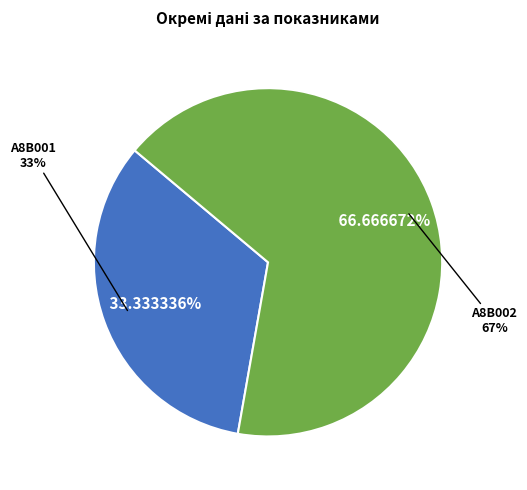

Which slice is the smallest?

A8B001